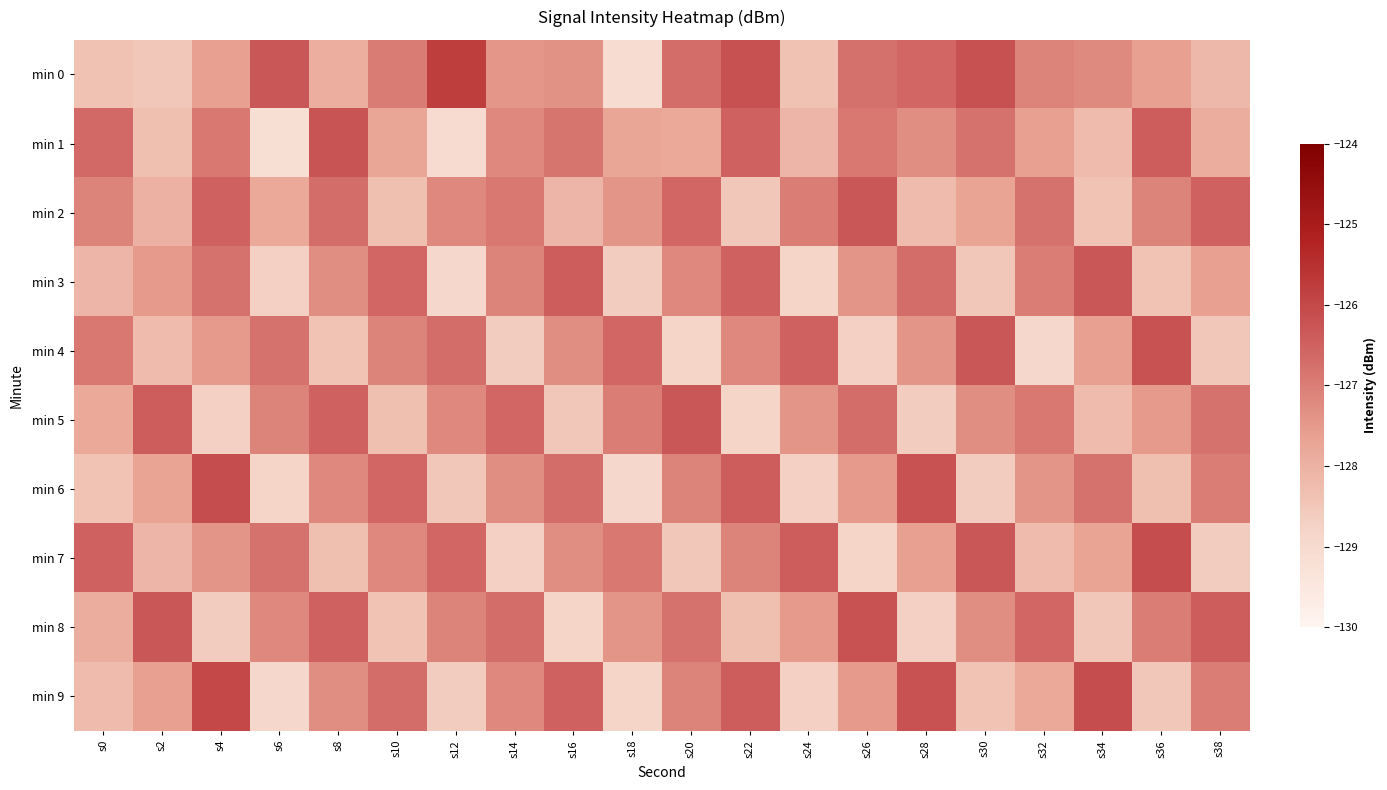

Which series has the widest spread of values?

min 0